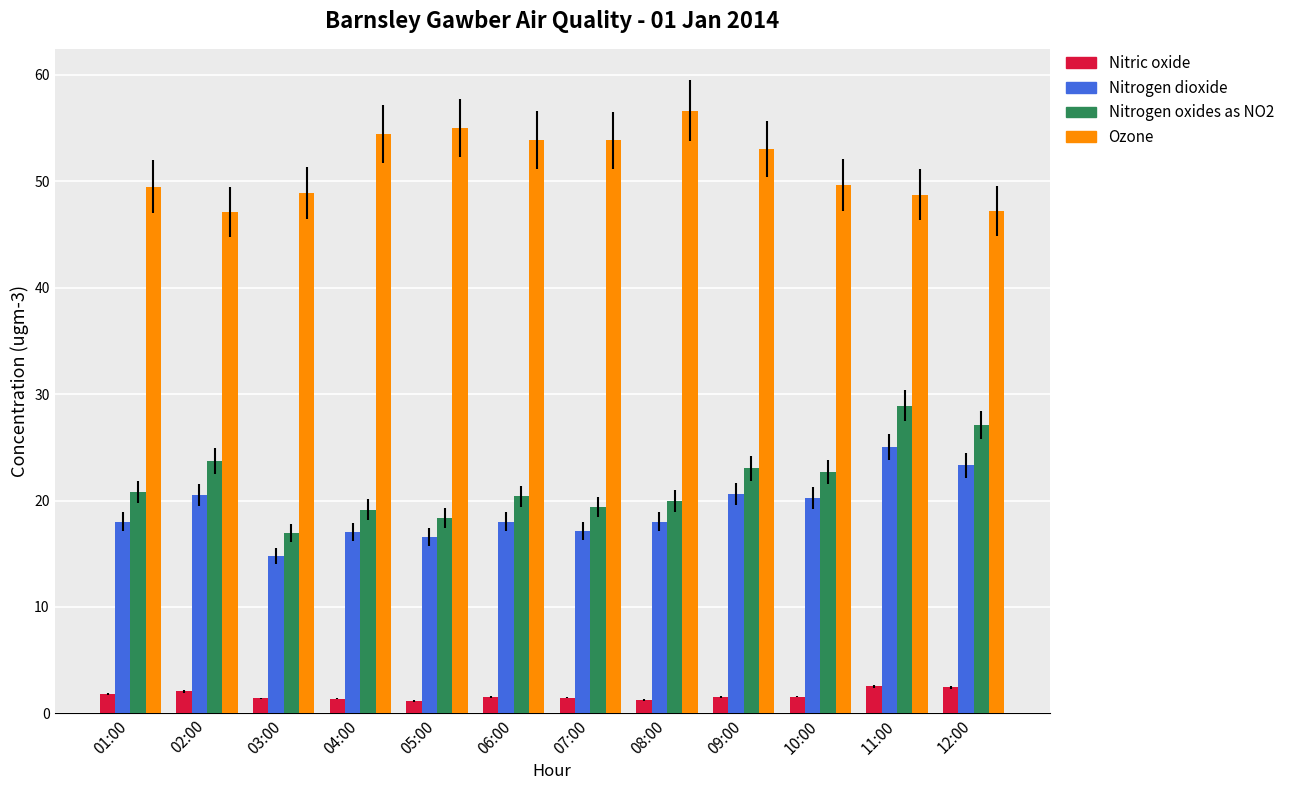

What is the difference between the highest and lowest values at 07:00?

52.3